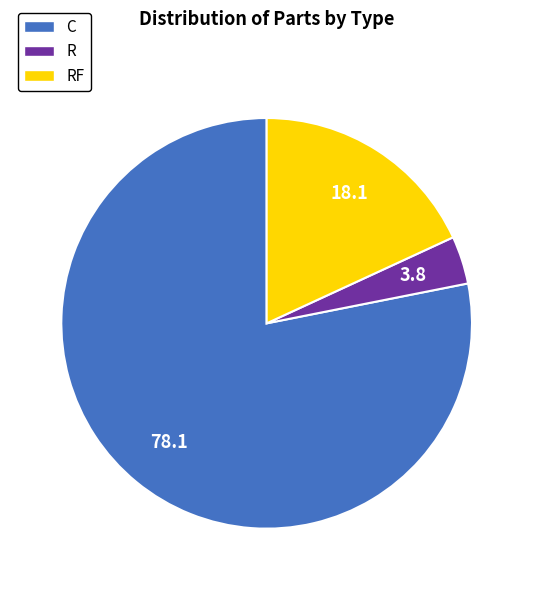

Does any single category account for the majority?

Yes